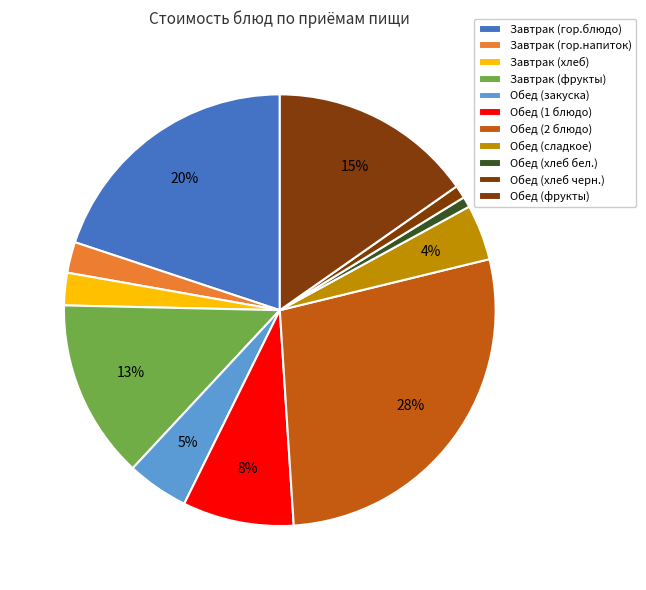

True or false: Завтрак (гор.напиток) accounts for 2% of the total.

True